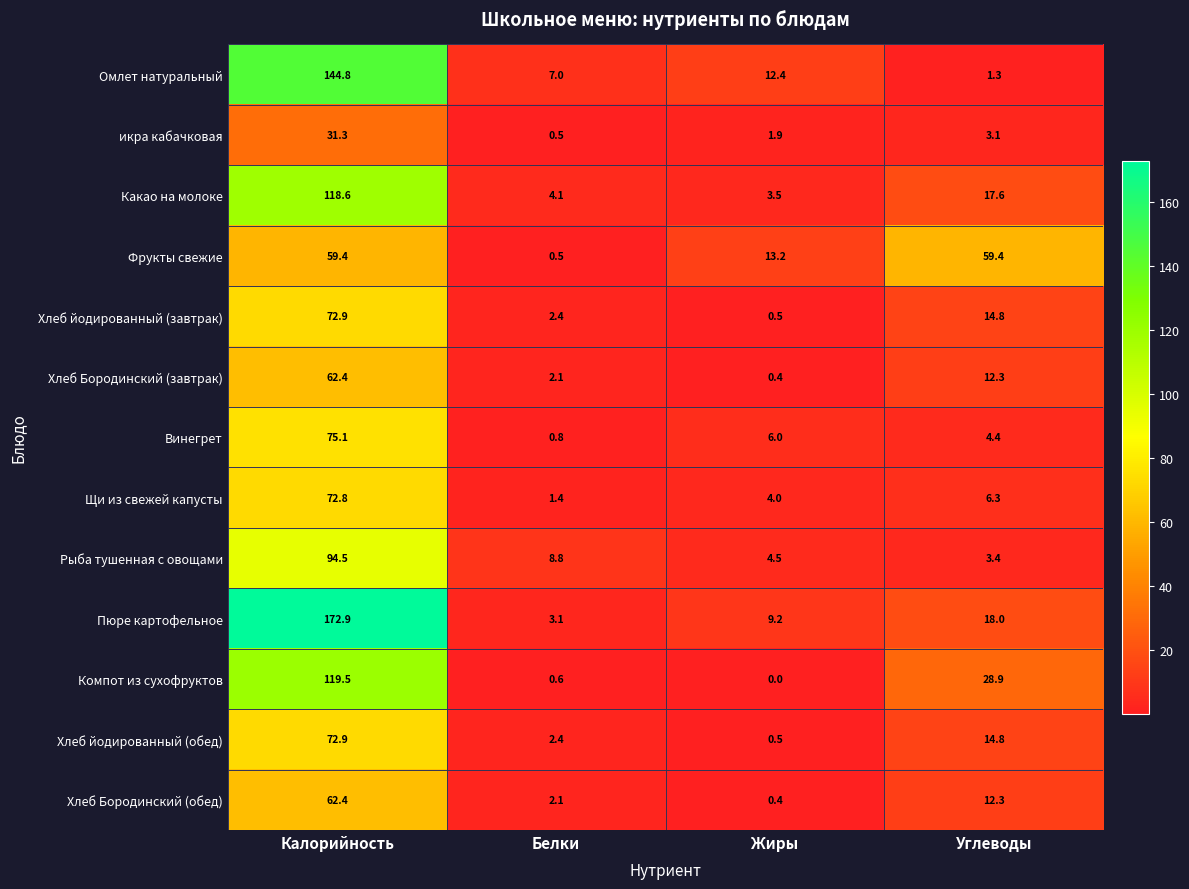

Where is Хлеб йодированный (обед) nearest to the value 36?

Углеводы